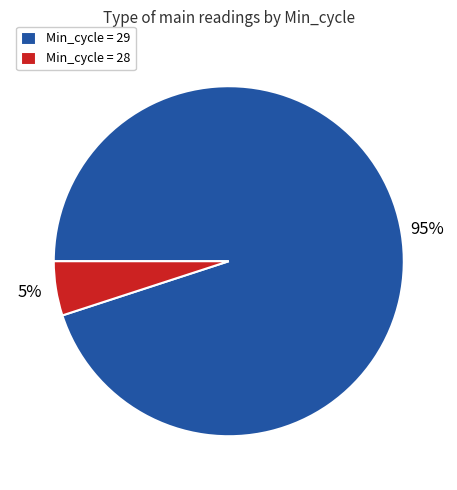

Do Min_cycle = 29 and Min_cycle = 28 together represent more than half of the pie?

Yes